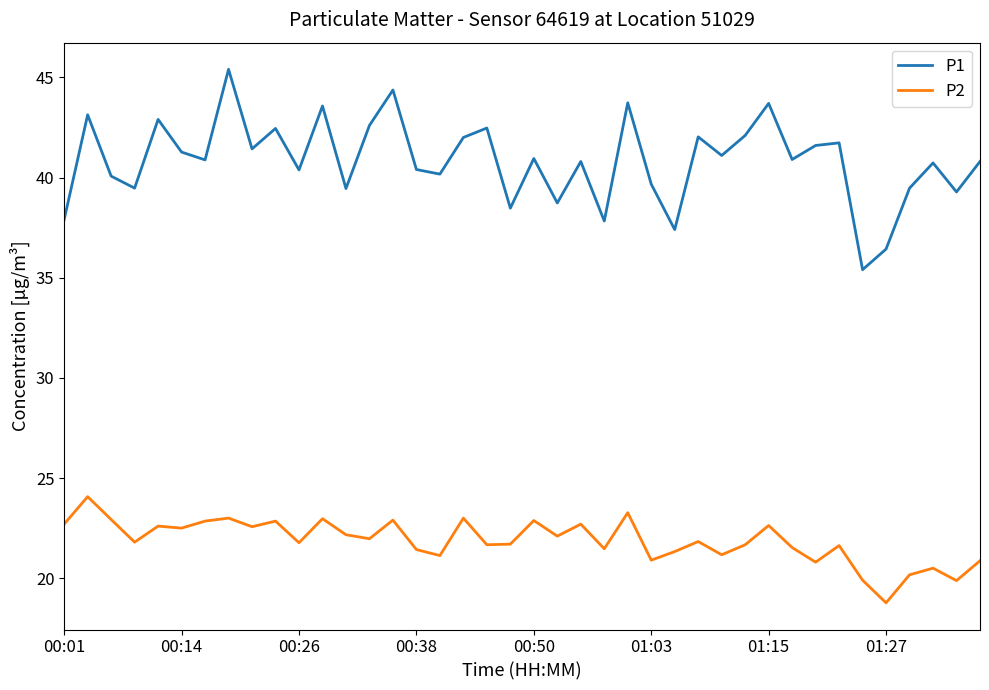

Rank the series by their average value, from lowest to highest.

P2, P1